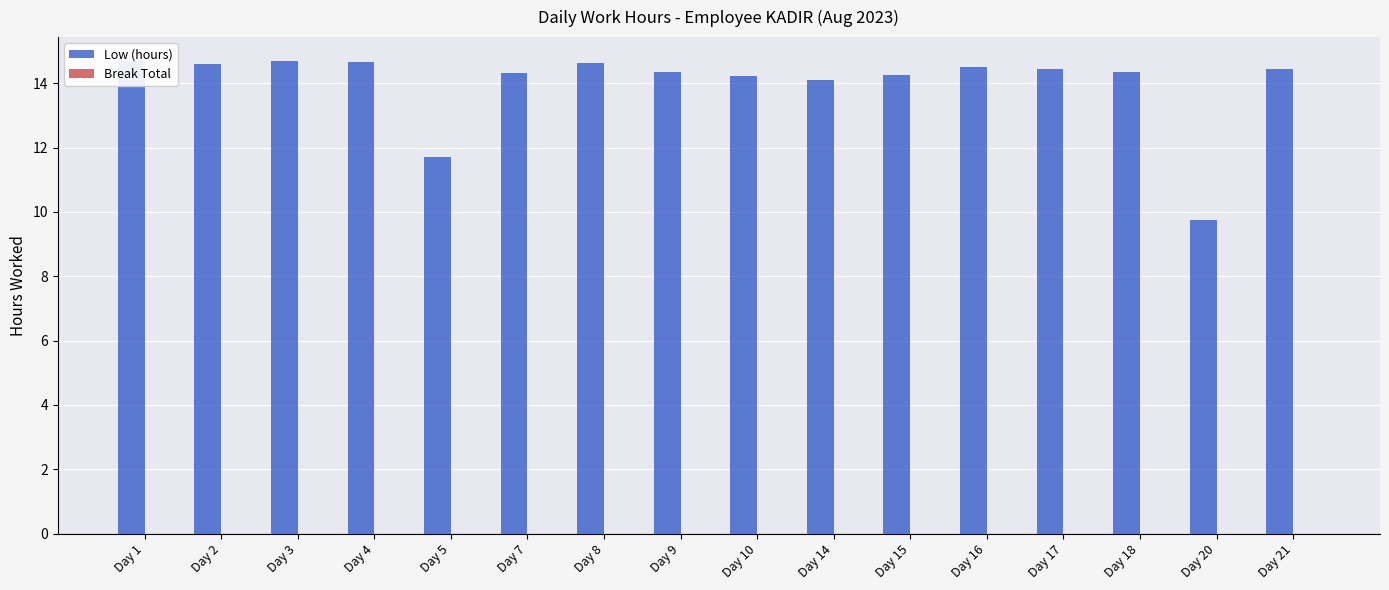

What is the value of the 4th bar from the left?

14.7